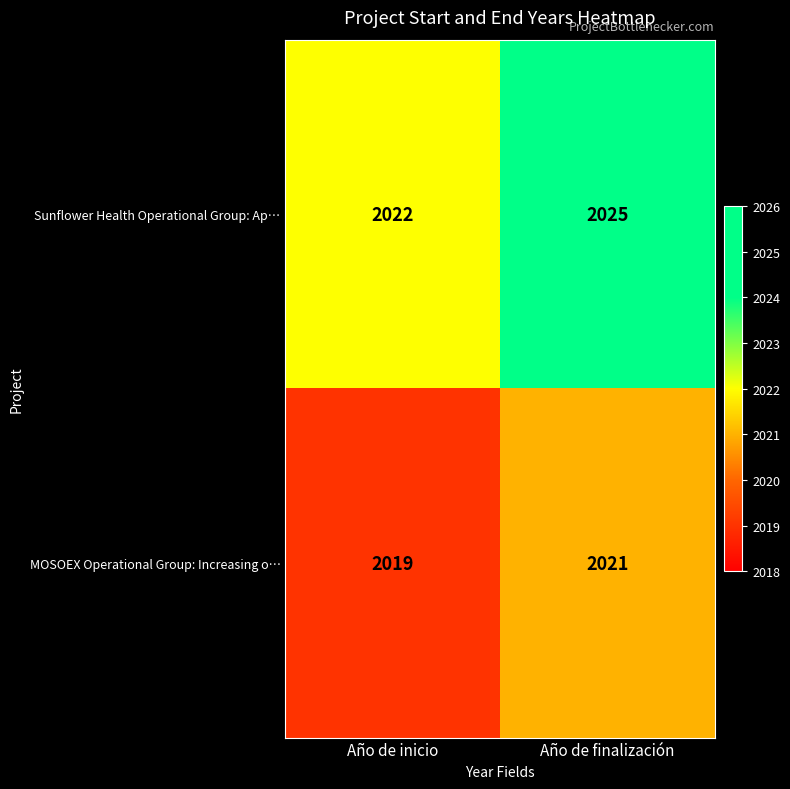

How many series are shown in this chart?

2